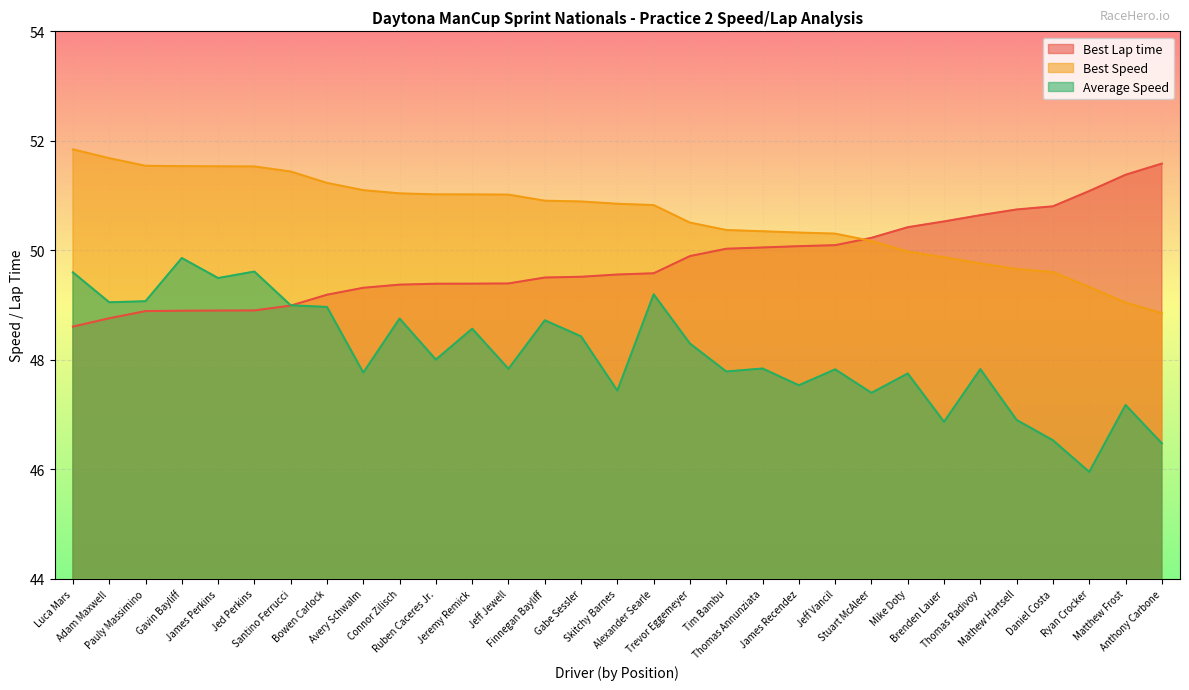

The Best Lap time series shows 50.2 at Stuart McAleer. True or false?

True